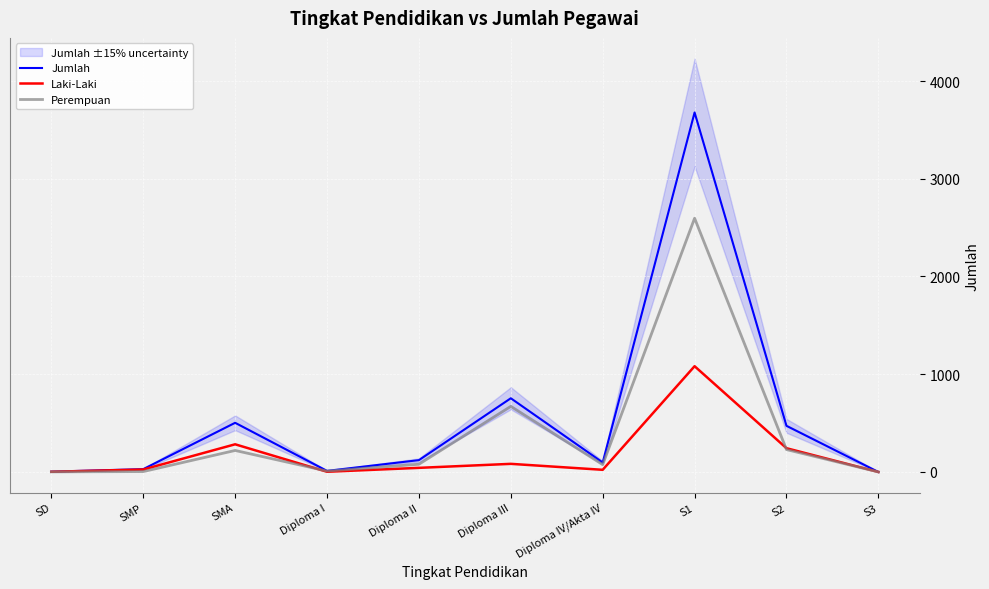

Which series changed the most between Diploma IV/Akta IV and S2?

Jumlah